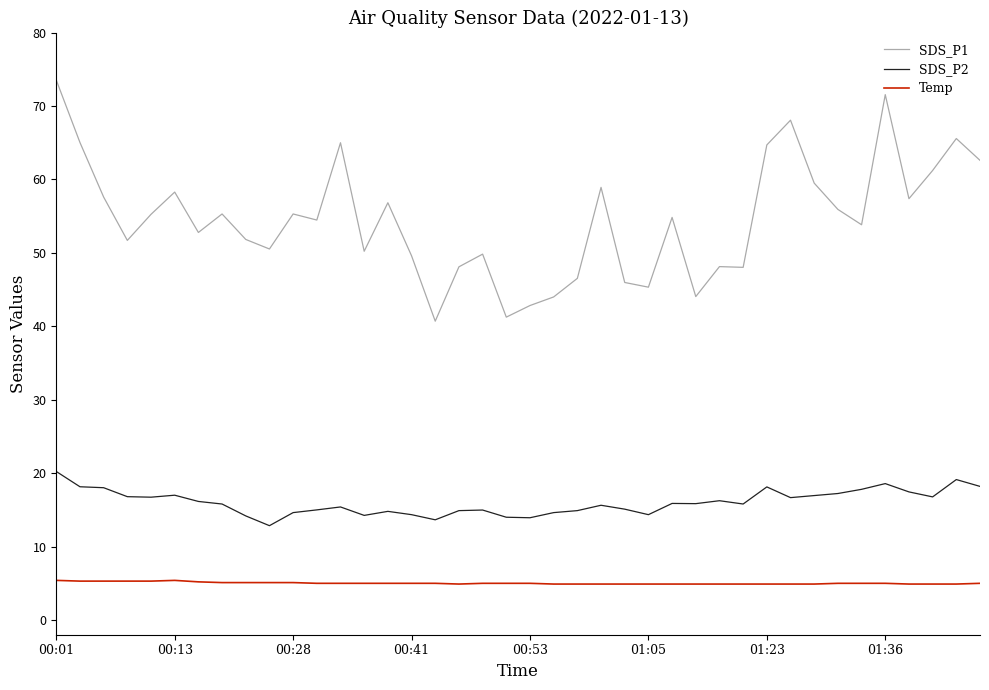

Which series has the largest total across all categories?

SDS_P1